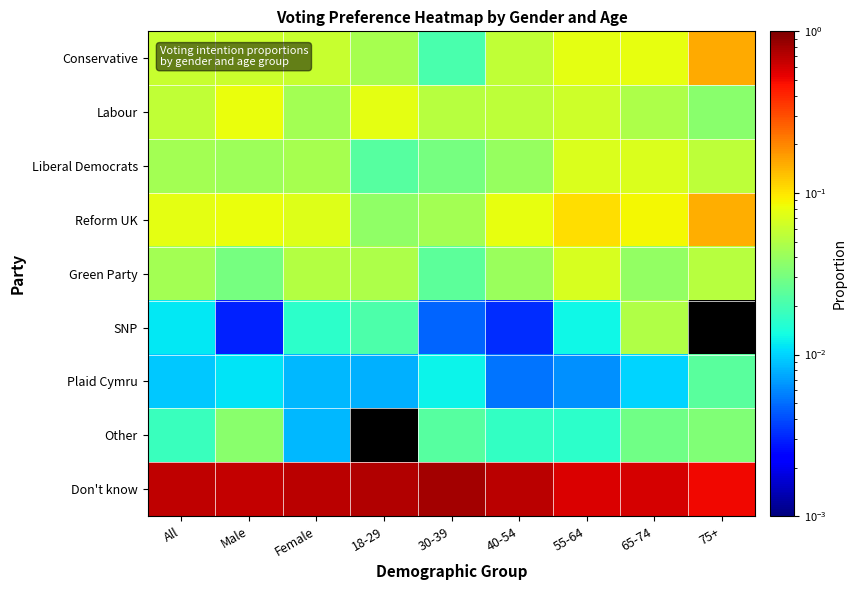

How many categories are shown in the chart?

9